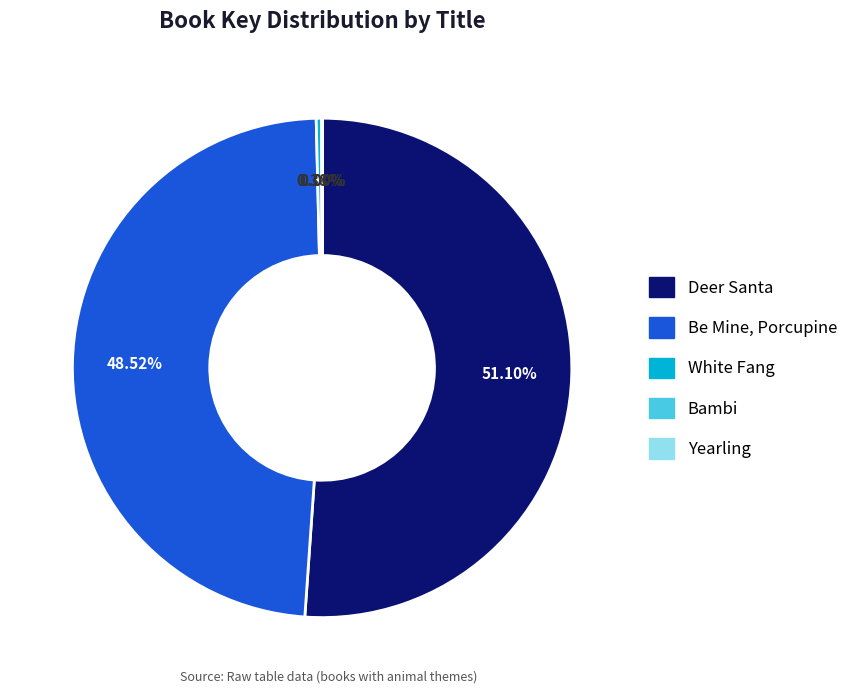

What is the largest slice in the pie chart?

Deer Santa